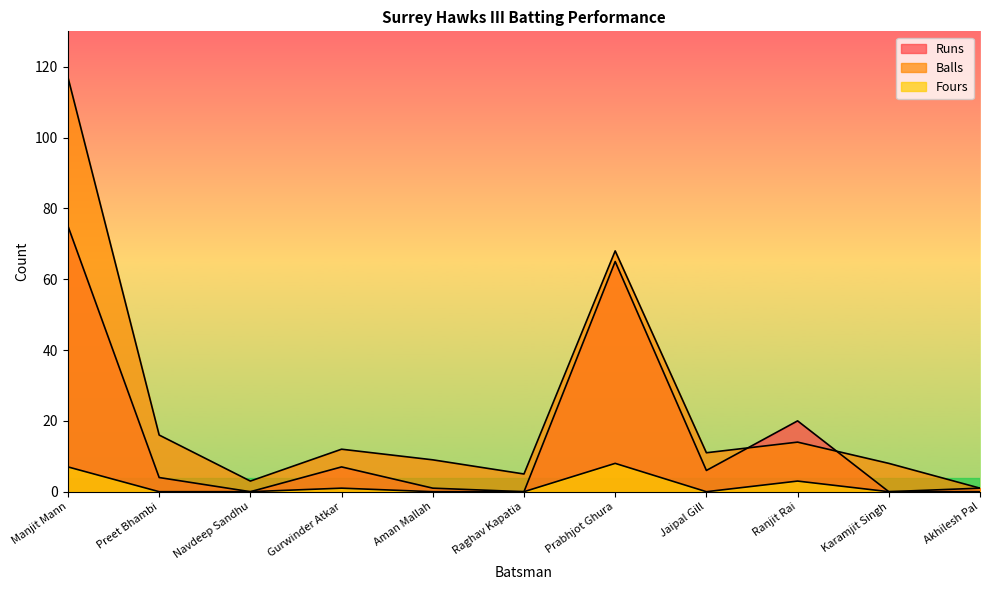

True or false: Fours and Balls cross at least once.

False